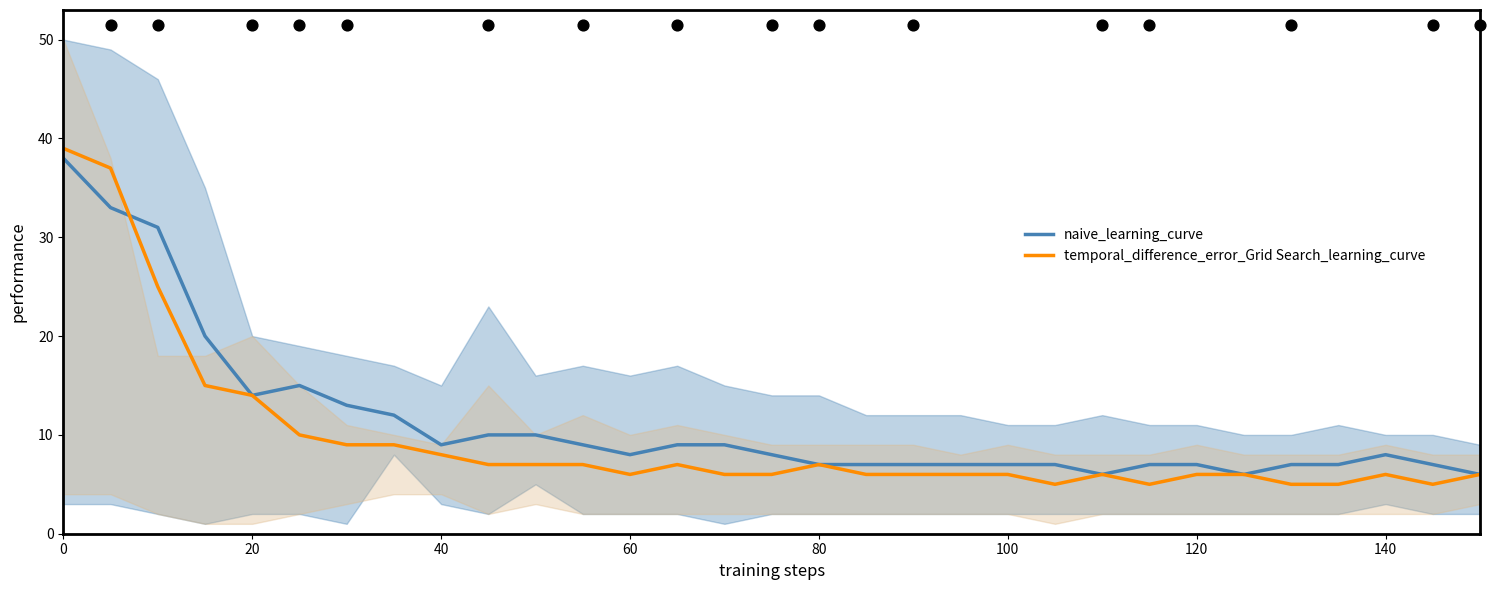

Which series has the largest total across all categories?

naive_learning_curve